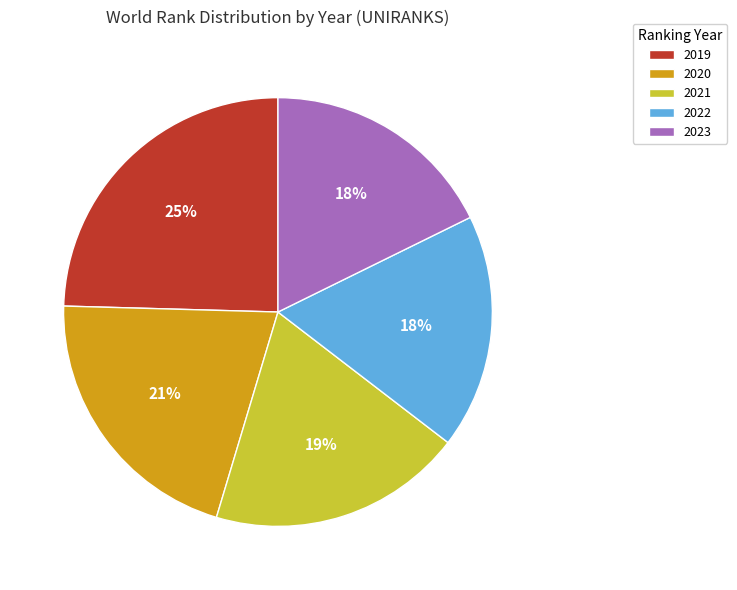

Which slice is the largest?

2019